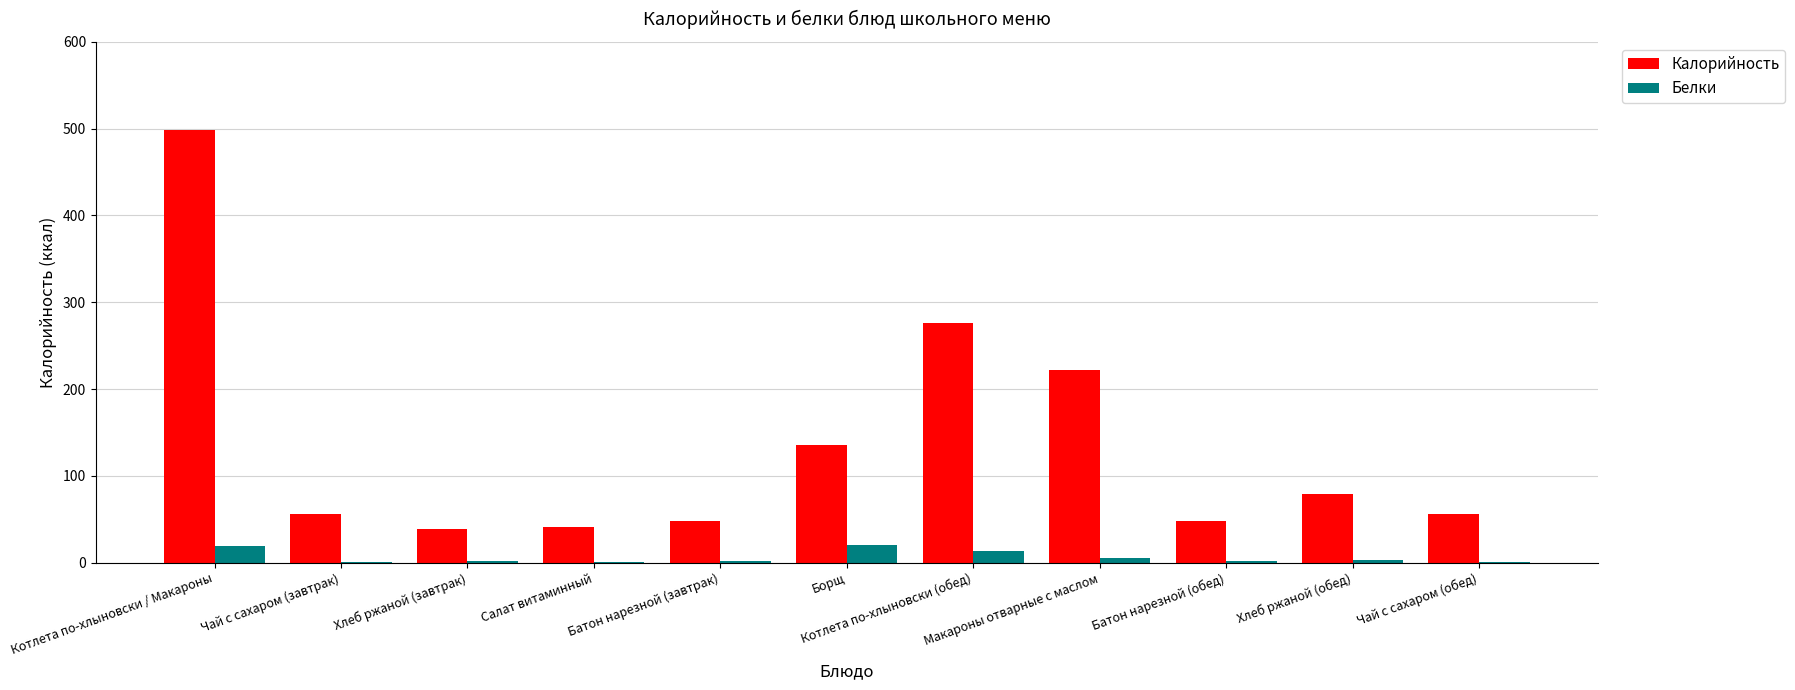

The Белки series shows 13.4 at Котлета по-хлыновски (обед). True or false?

True